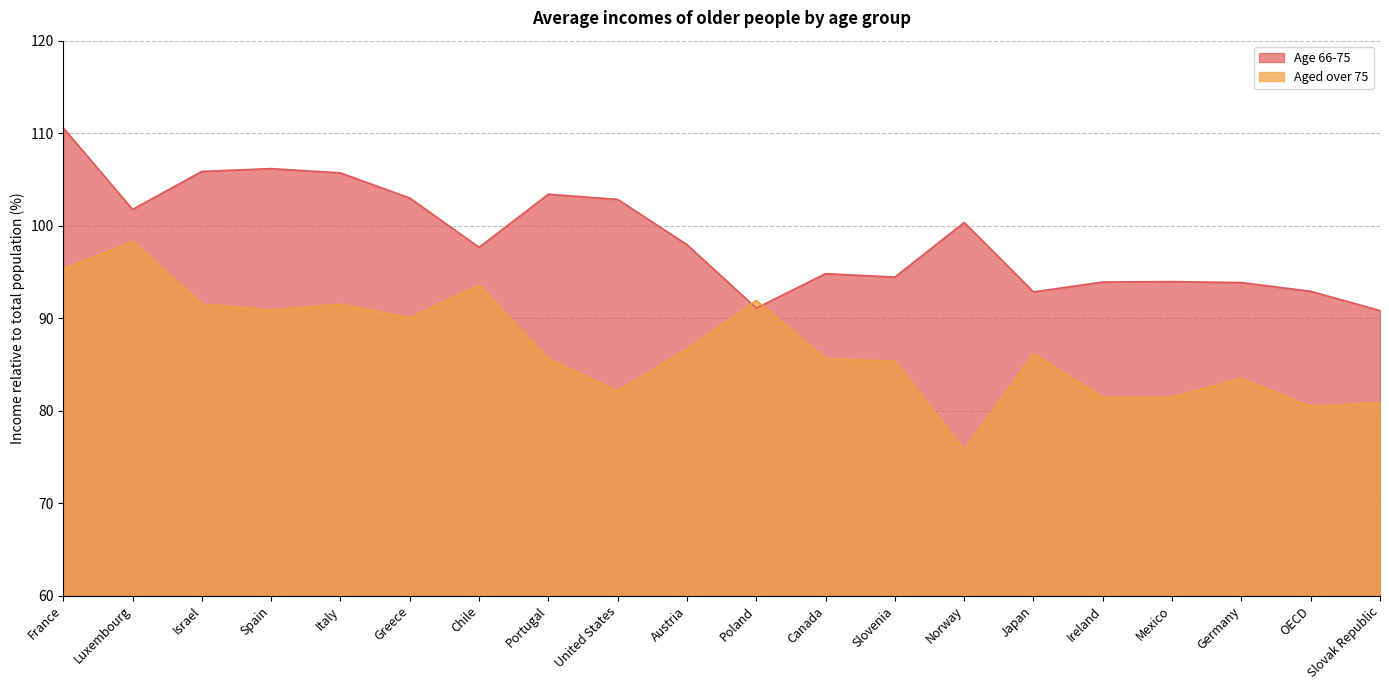

What is the label of the 1st point from the left?

France